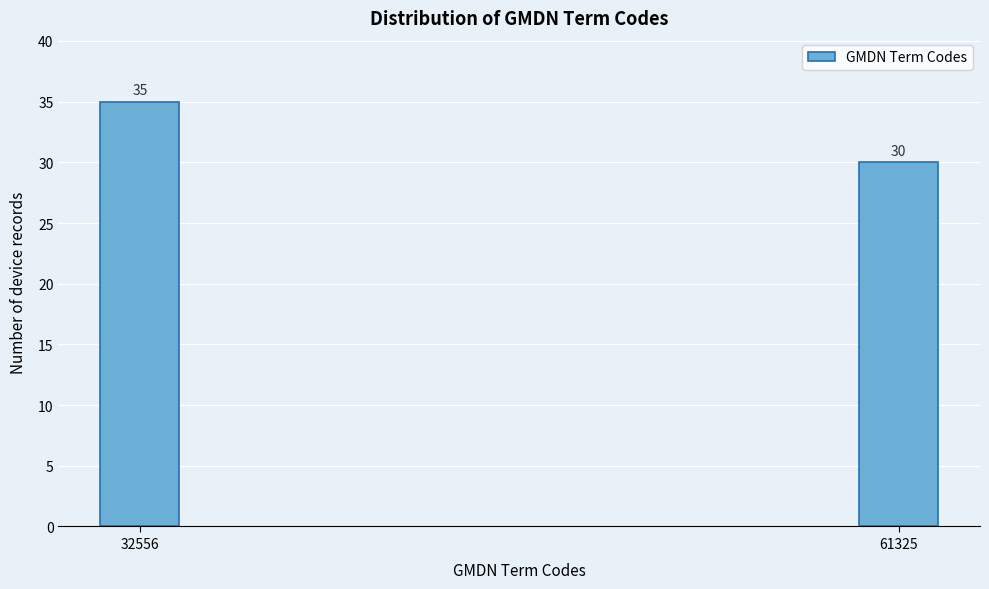

Reading left to right, transcribe all the data shown in this chart.

35	30